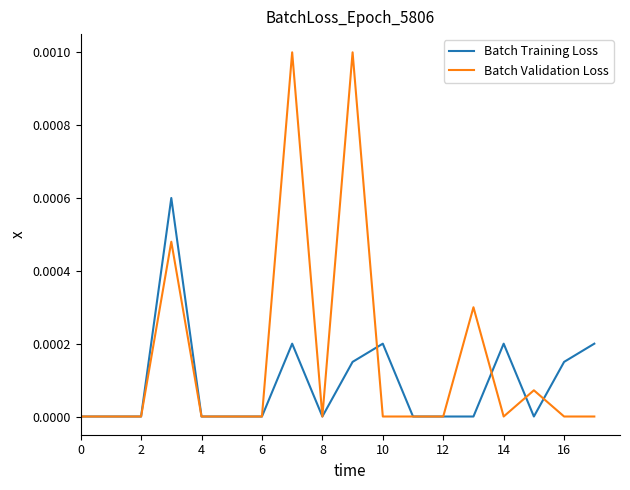

Which series ends up on top after the final intersection of Batch Training Loss and Batch Validation Loss?

Batch Training Loss